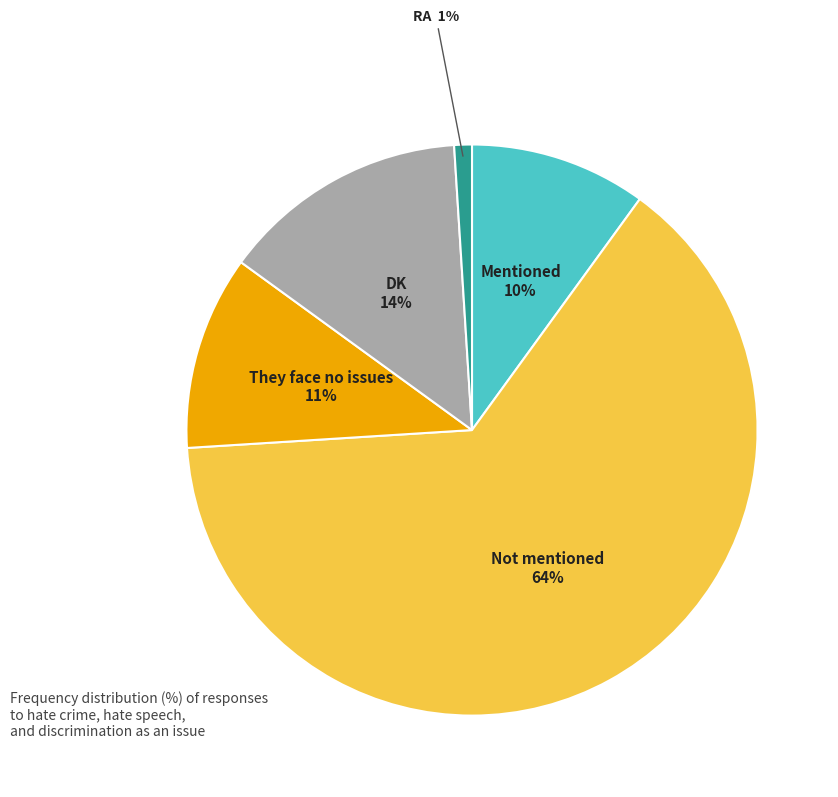

To the nearest percent, what is the average slice percentage?

20%